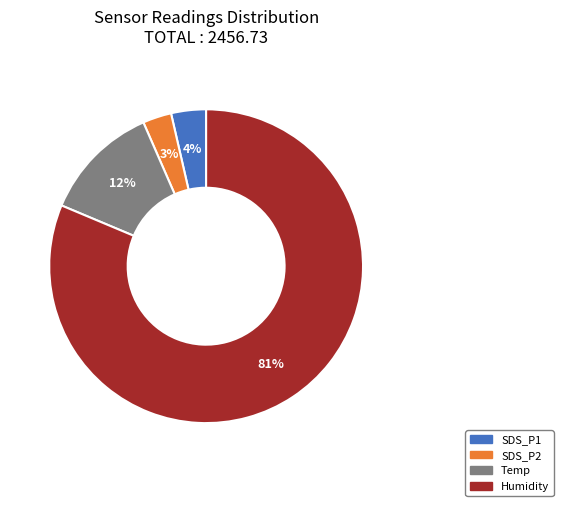

Which has a higher value, Temp or Humidity?

Humidity